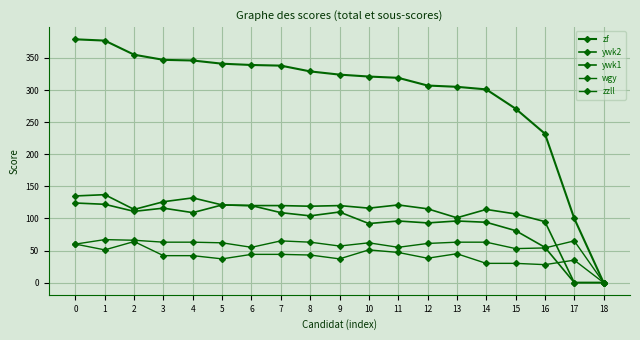

At 10, list the series in order from smallest to largest.

wgy, zzll, ywk2, ywk1, zf